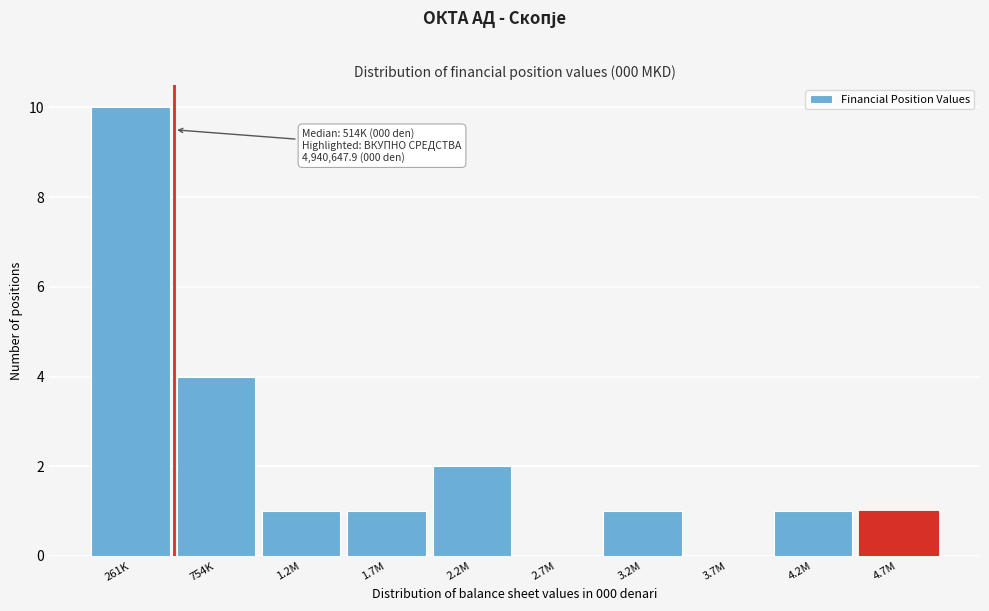

Reading left to right, extract all data points from this chart.

261K=10	754K=4	1.2M=1	1.7M=1	2.2M=2	2.7M=0	3.2M=1	3.7M=0	4.2M=1	4.7M=1